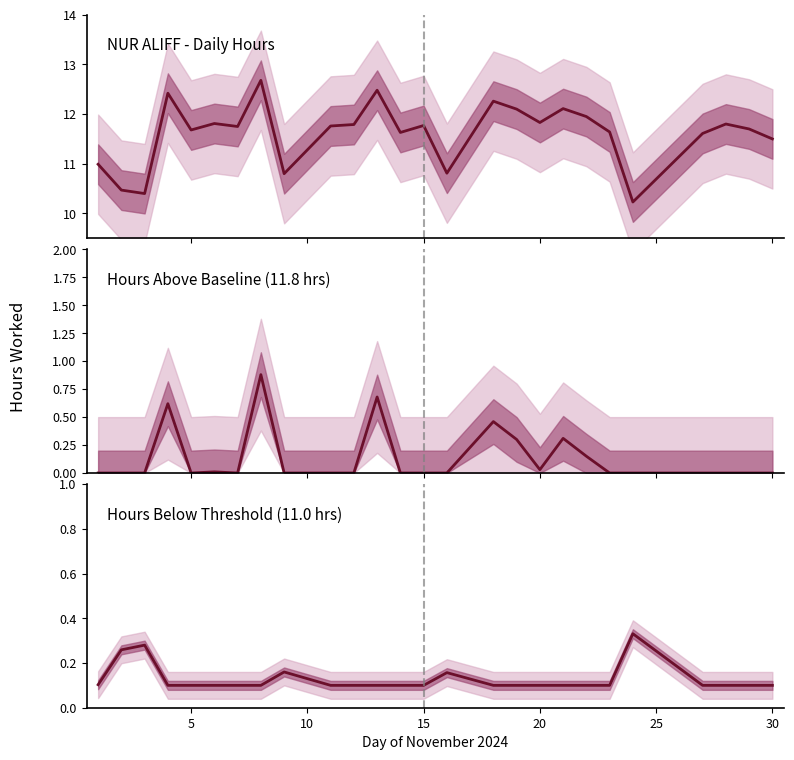

Reading left to right, transcribe all the data shown in this chart.

NUR ALIFF - Daily Hours: 11.0	10.5	10.4	12.4	11.7	11.8	11.8	12.7	10.8	11.8	11.8	12.5	11.6	11.8	10.8	12.3	12.1	11.8	12.1	11.9	11.6	10.2	11.6	11.8	11.7	11.5
Hours Above Baseline (11.8 hrs): 0.0	0.0	0.0	0.6	0.0	0.0	0.0	0.9	0.0	0.0	0.0	0.7	0.0	0.0	0.0	0.5	0.3	0.0	0.3	0.1	0.0	0.0	0.0	0.0	0.0	0.0
Hours Below Threshold (11.0 hrs): 0.1	0.3	0.3	0.1	0.1	0.1	0.1	0.1	0.2	0.1	0.1	0.1	0.1	0.1	0.2	0.1	0.1	0.1	0.1	0.1	0.1	0.3	0.1	0.1	0.1	0.1